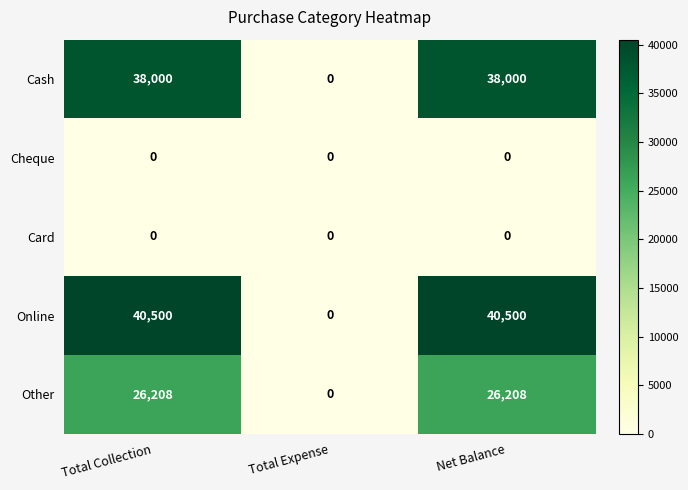

How many Cash values are between 0 and 38000?

3